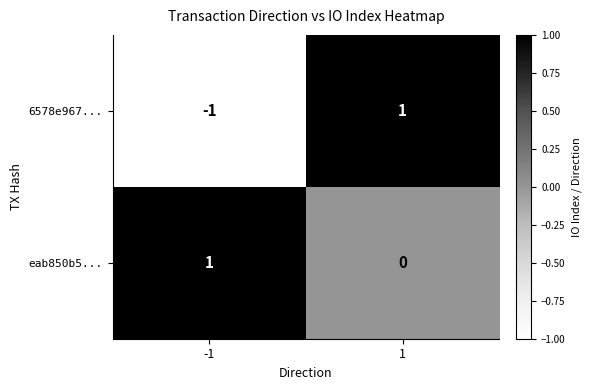

Reading left to right, list all the values displayed in this chart.

6578e967...: -1=-1	1=1
eab850b5...: -1=1	1=0